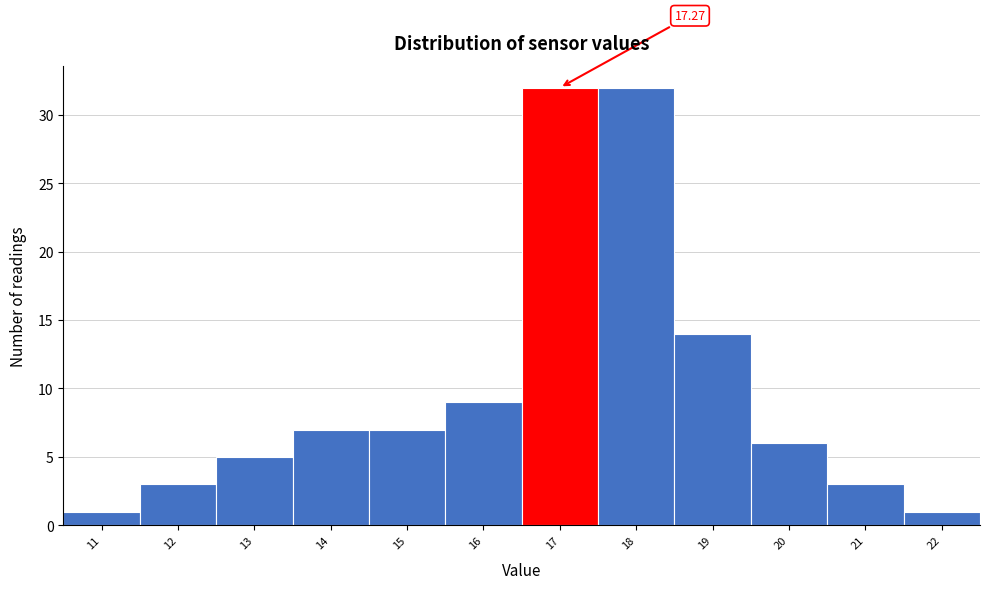

What is the ratio of the value at 21 to the value at 20?

0.5